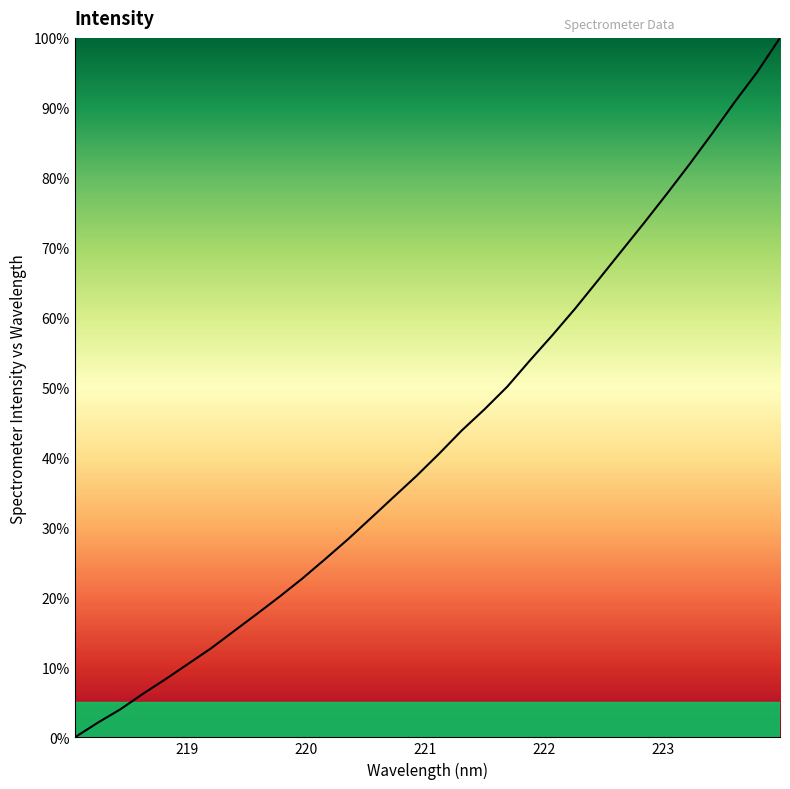

Does the chart display data point markers on the line(s)?

No